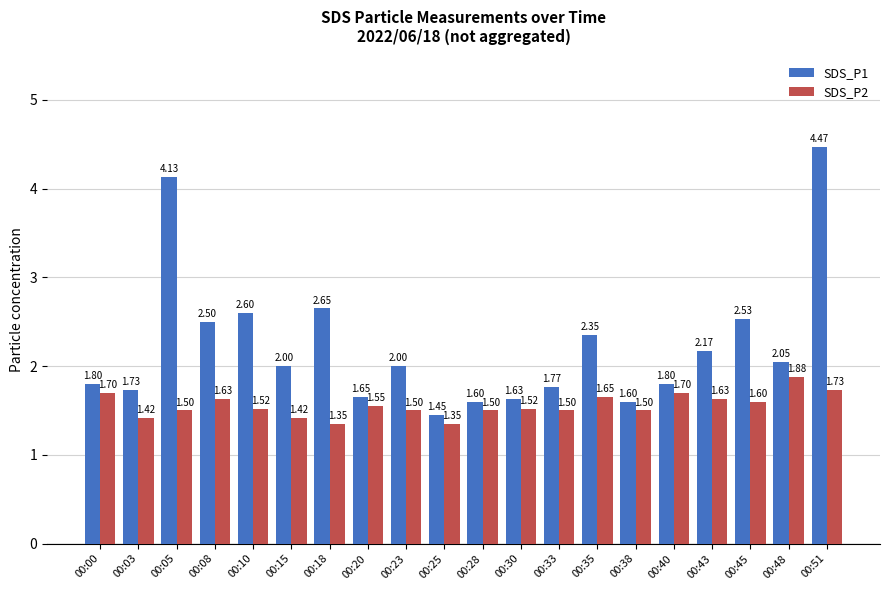

What is the value of the SDS_P2 bar at the 18th from the left?

1.6